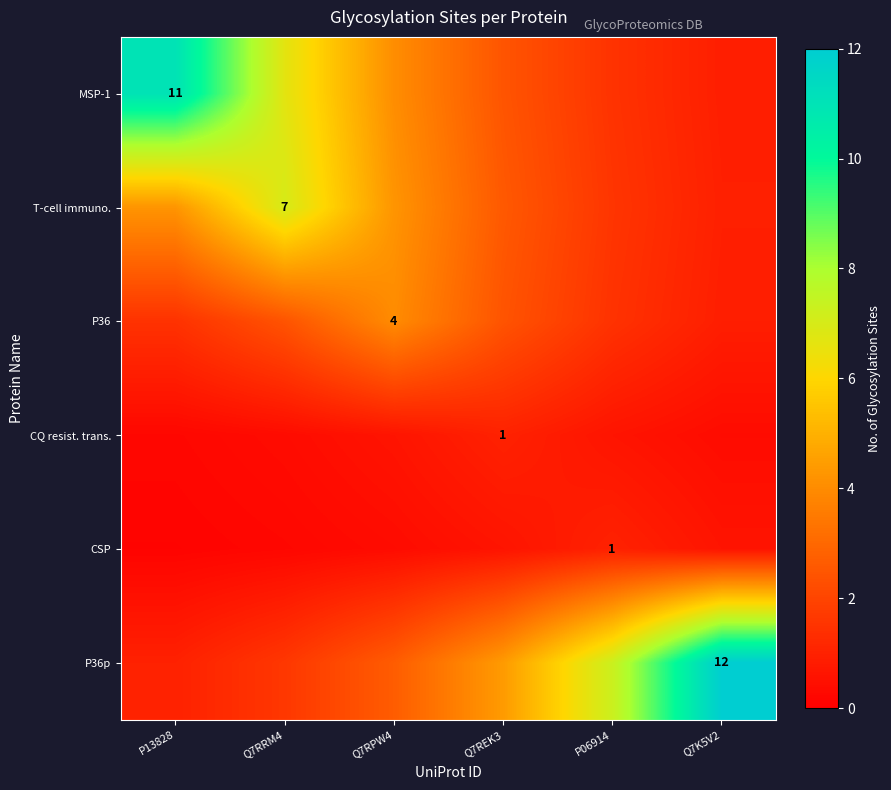

At Q7REK3, list the series in order from largest to smallest.

P36p, T-cell immuno., MSP-1, P36, CQ resist. trans., CSP